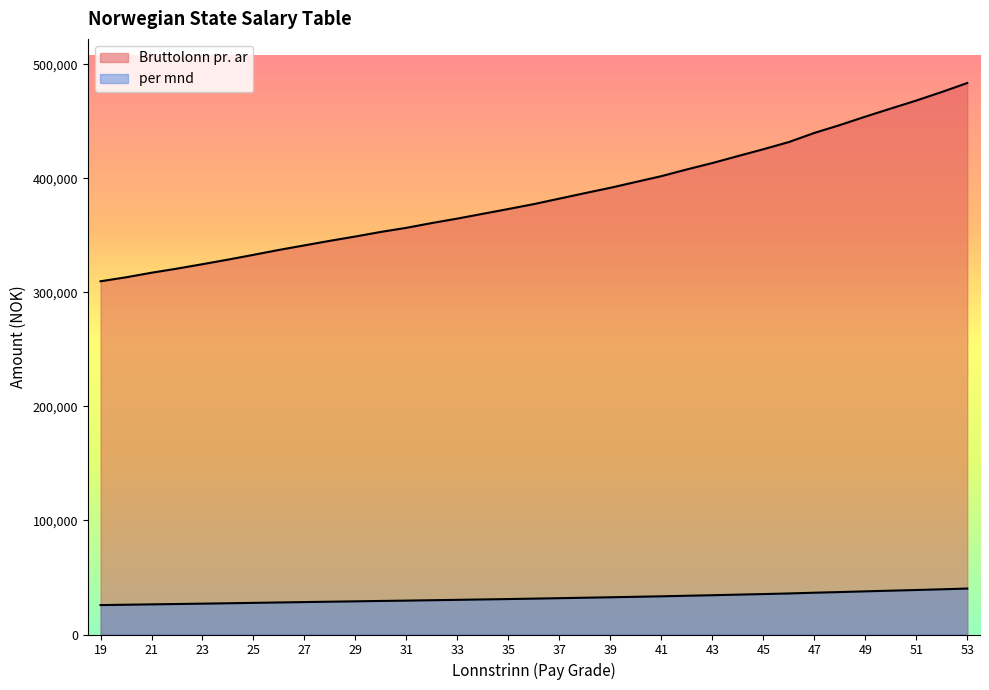

What is the sum of all Bruttolonn pr. ar values?

13464700.0